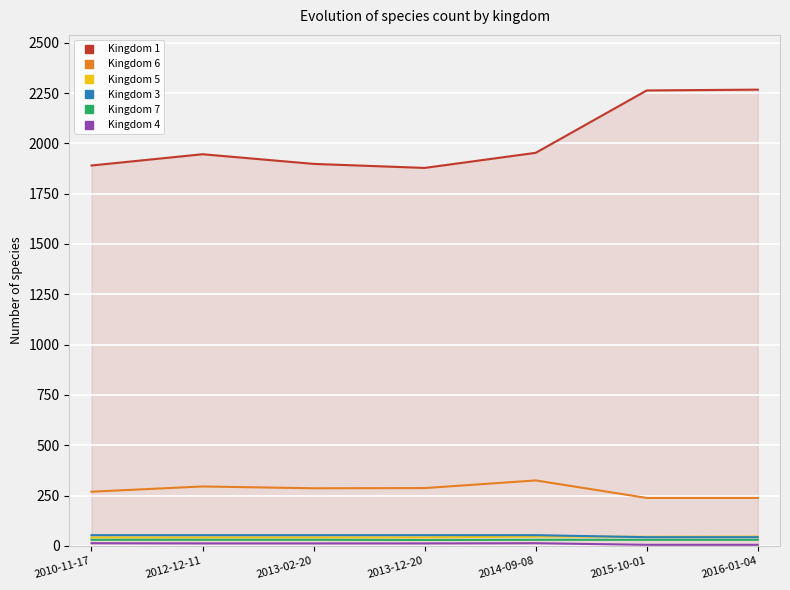

Which series has the widest spread of values?

Kingdom 1